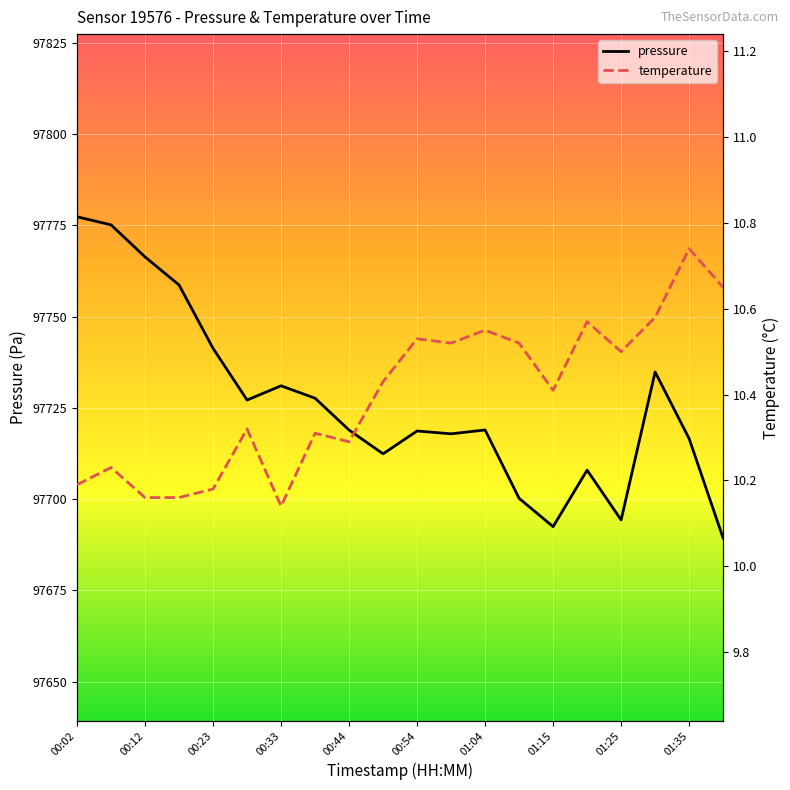

True or false: pressure and temperature intersect in this chart.

False